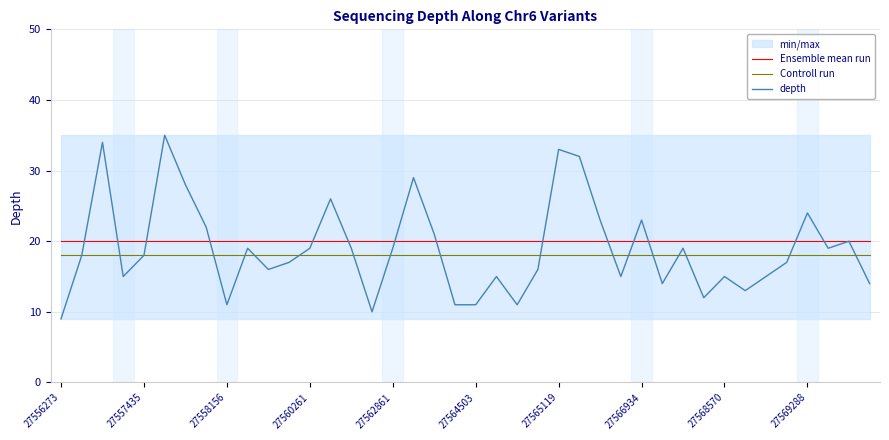

What is the minimum value for Controll run?

18